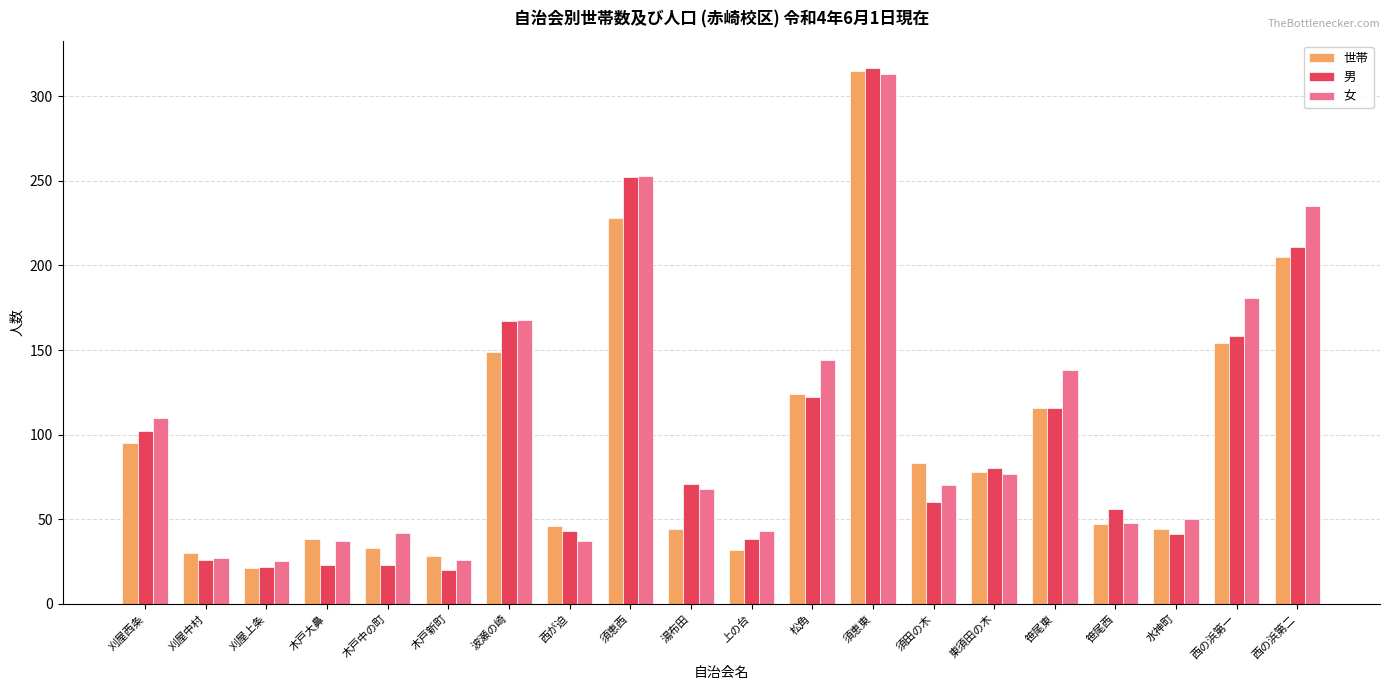

True or false: 男 has a value of 77 at 西が迫.

False